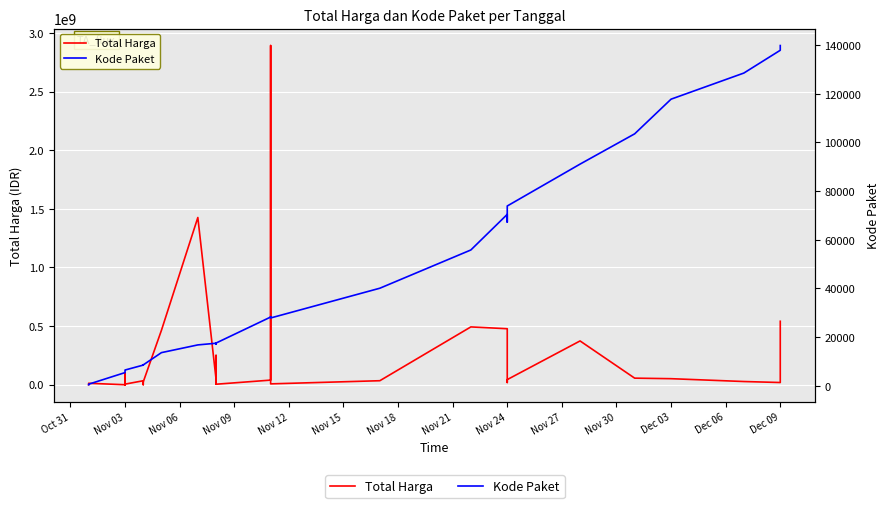

How many series are shown in this chart?

2